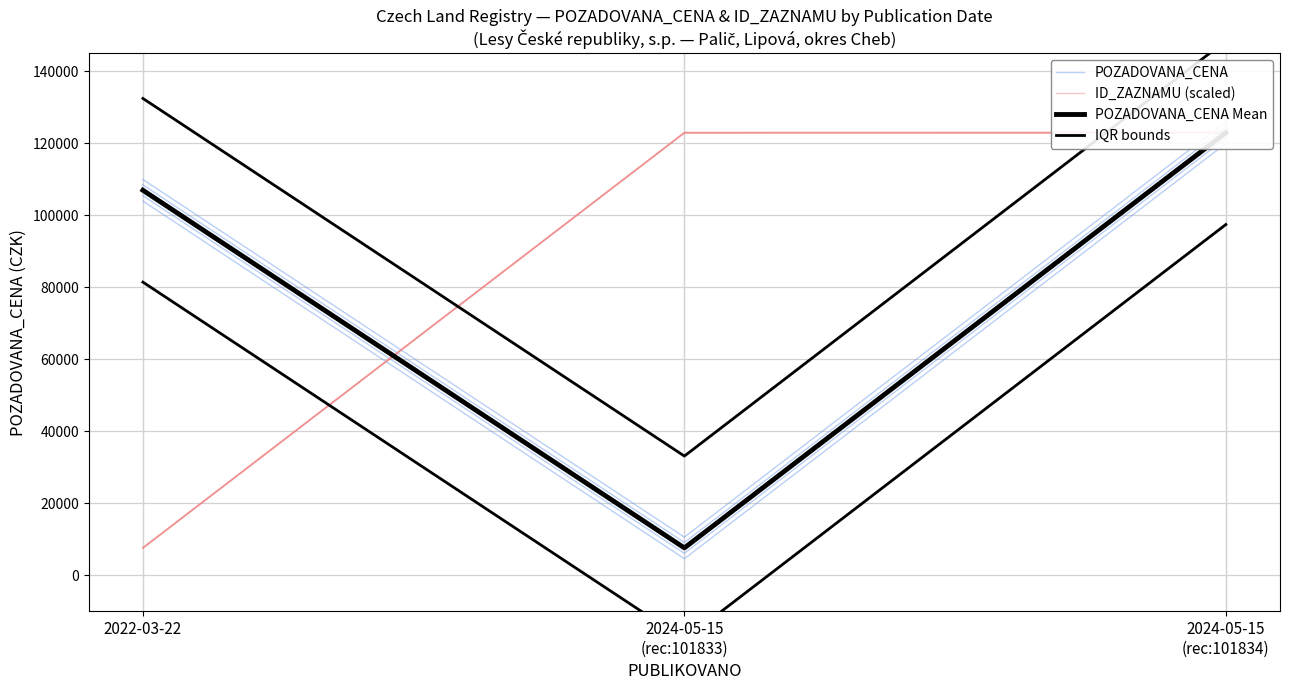

The value of ID_ZAZNAMU (scaled) at 2022-03-22 is 7435.0. True or false?

True